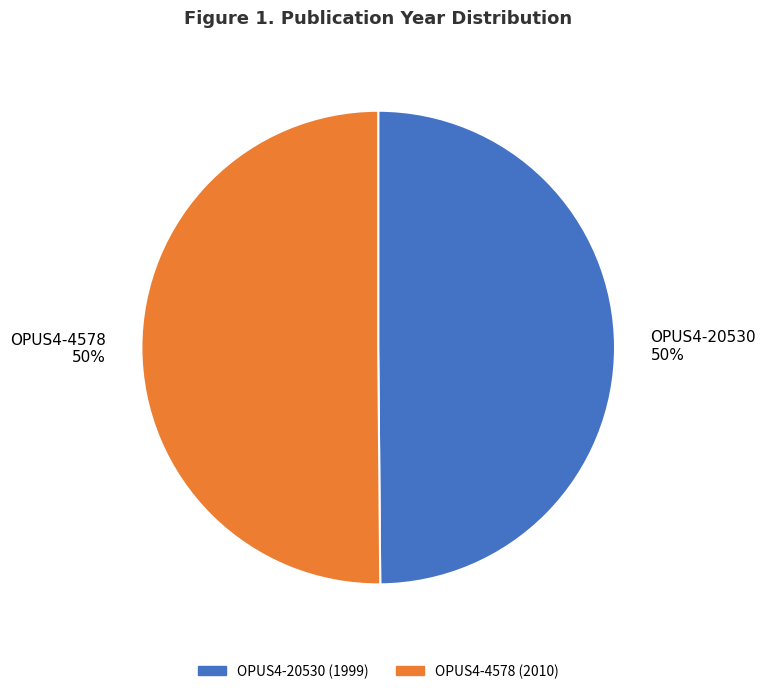

How many slices are in this pie chart?

2